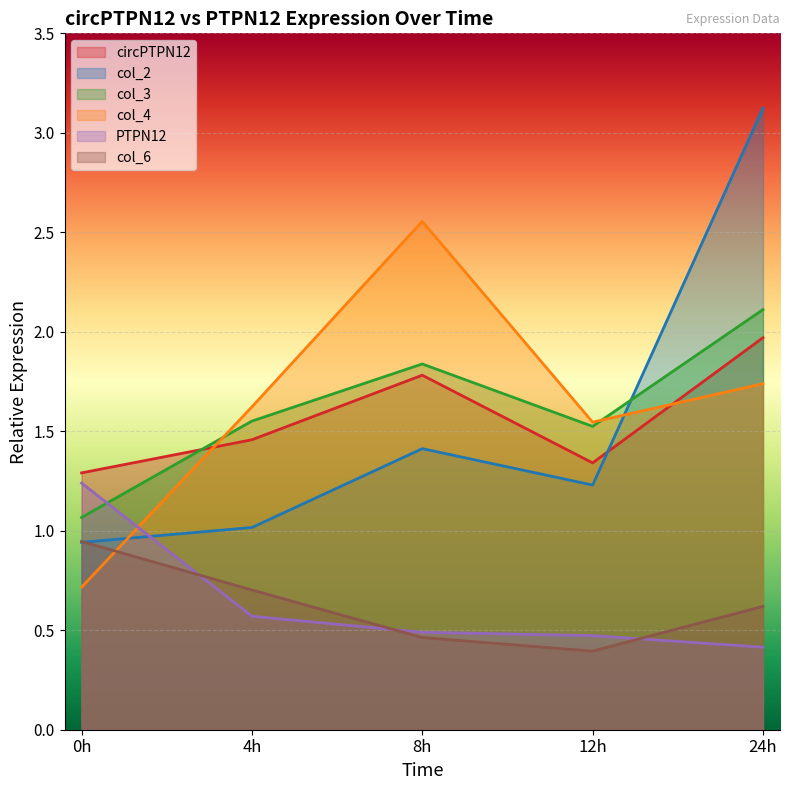

The value of col_2 at 24h is 3.1. True or false?

True